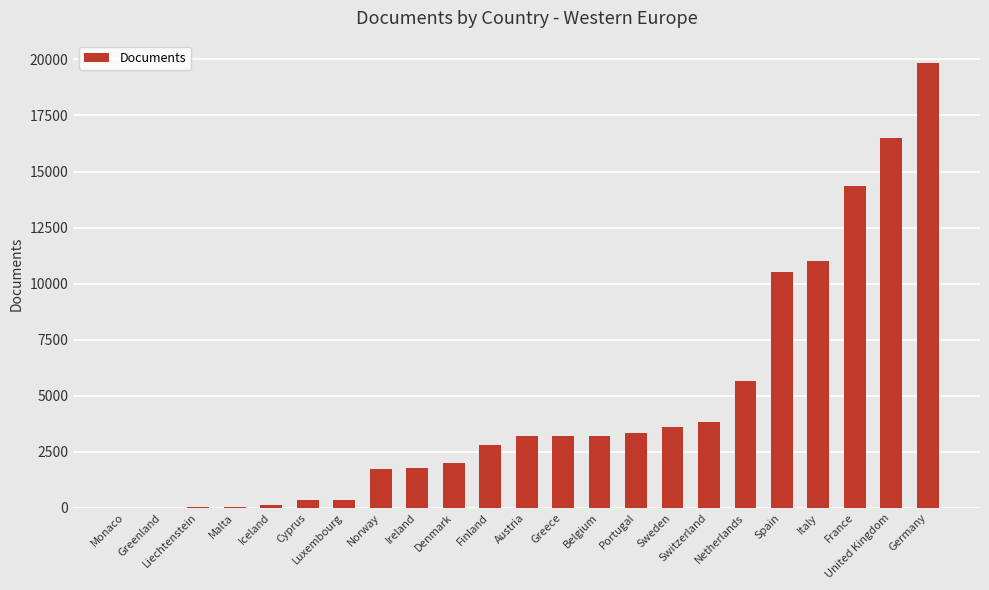

What is the greatest value displayed?

19844